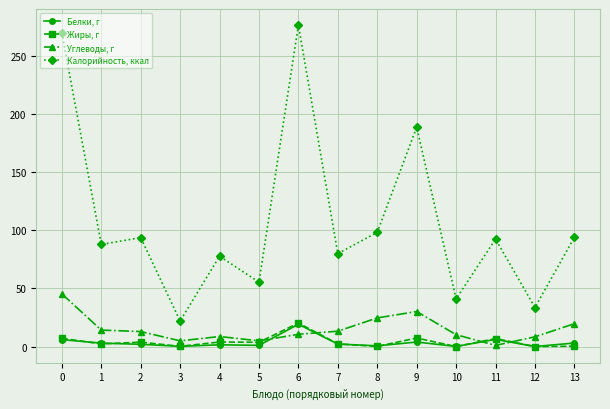

True or false: Жиры, г and Калорийность, ккал intersect in this chart.

False